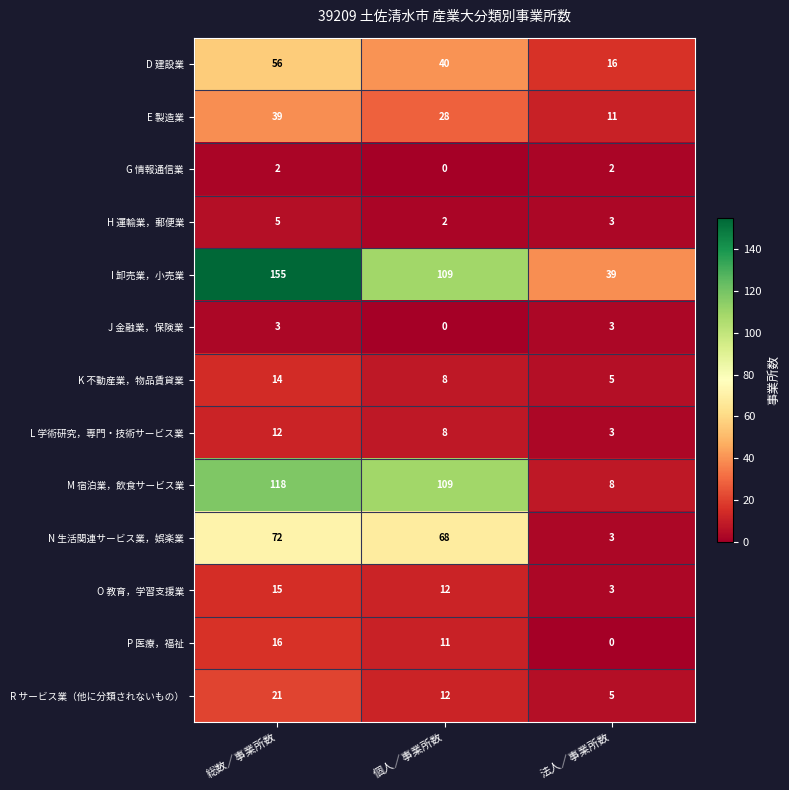

Count the H 運輸業，郵便業 values in the range 2 to 5.

3